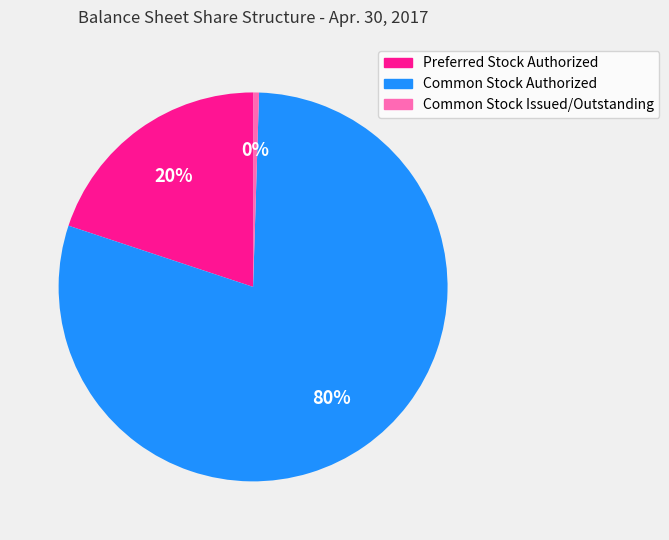

How many slices are in this pie chart?

3